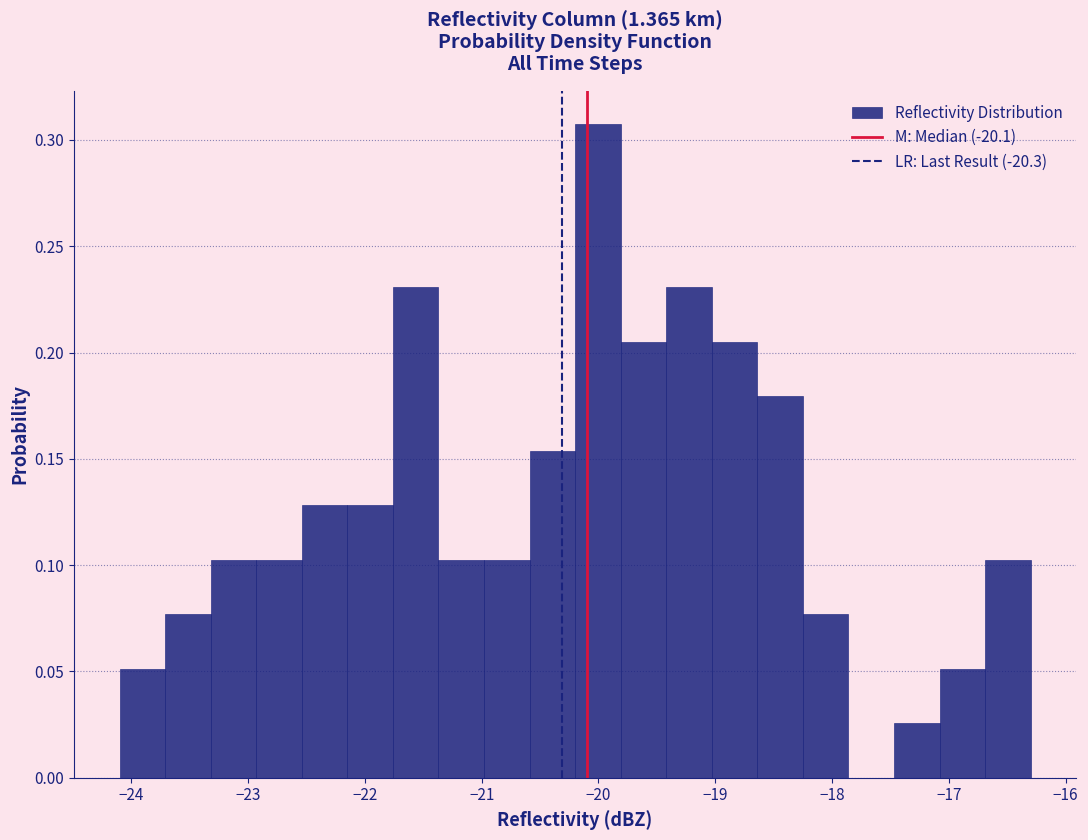

Around what value on the x-axis is the tallest bar? Give the approximate position of its centre, as read against the axis.

-20.0